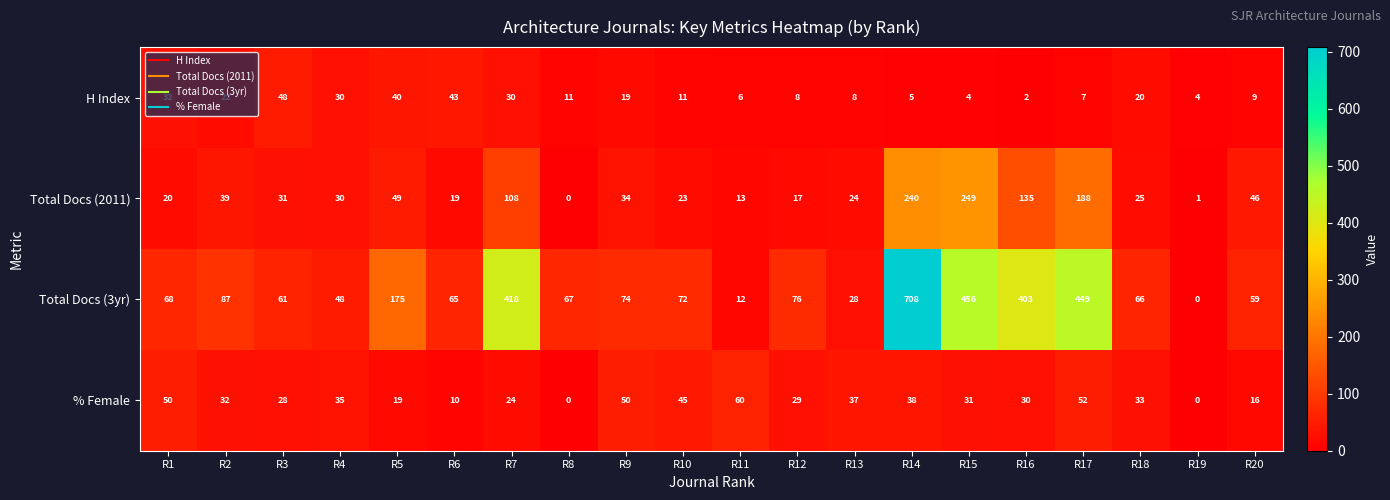

Which series has the largest total across all categories?

Total Docs (3yr)